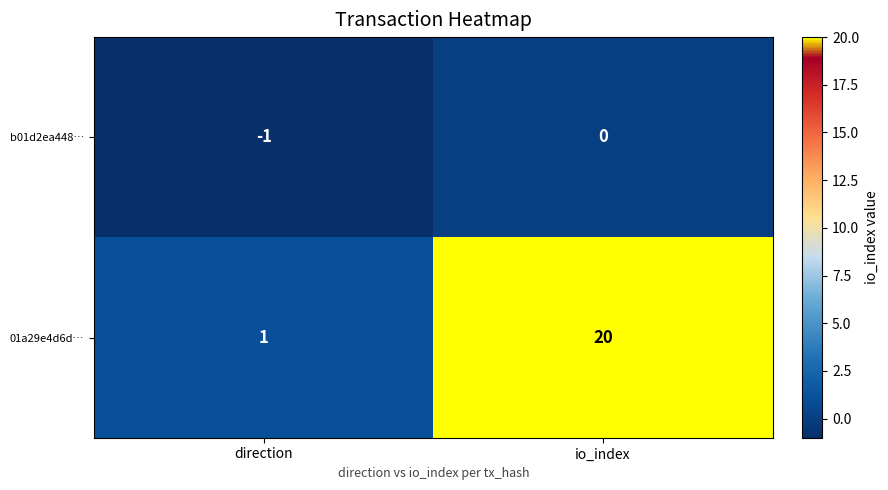

Is it true that b01d2ea448… equals -1 at direction?

True